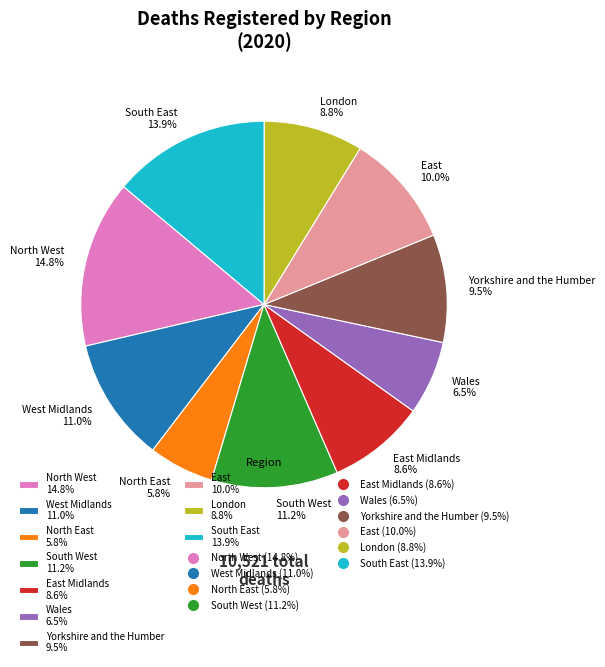

Which category has the biggest portion of the pie?

North West 14.8%